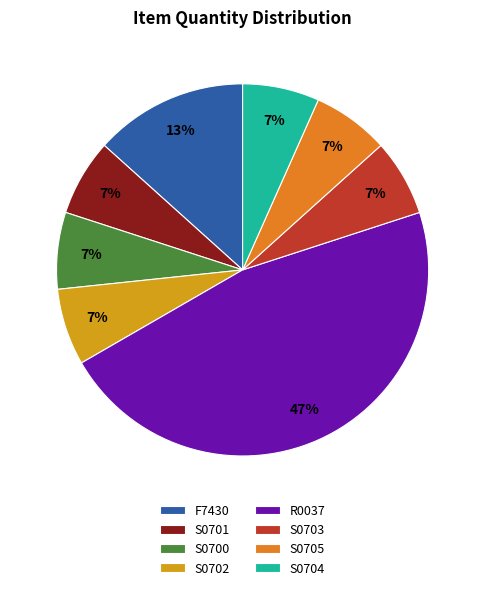

How many segments does this pie chart have?

8